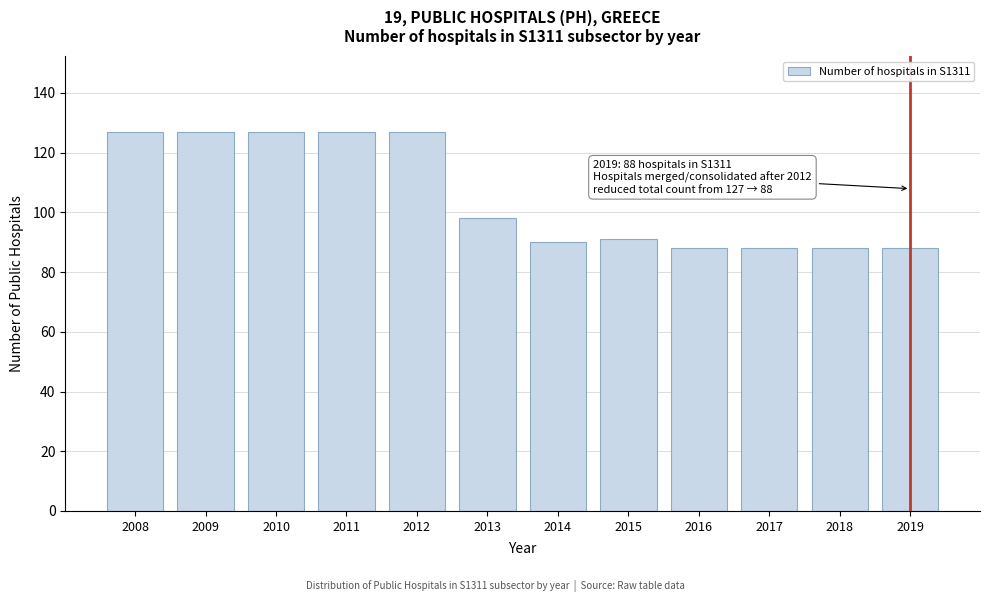

Reading left to right, list all the values displayed in this chart.

2008=127	2009=127	2010=127	2011=127	2012=127	2013=98	2014=90	2015=91	2016=88	2017=88	2018=88	2019=88